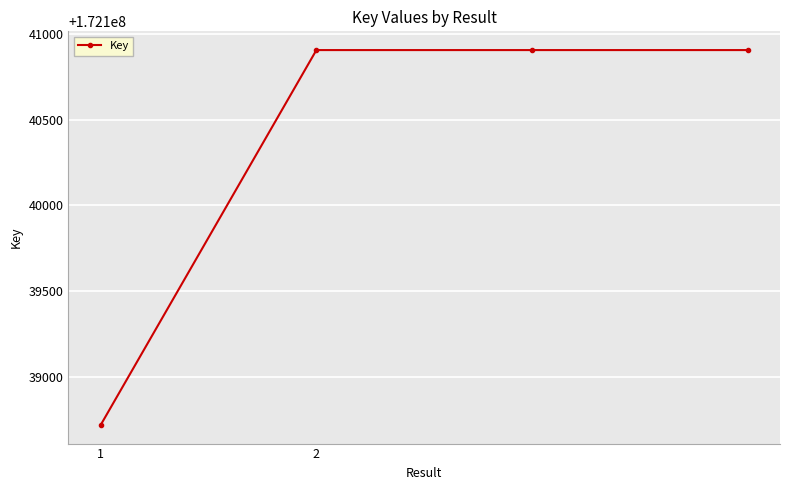

What is the value of the 1st point from the left?

172138719